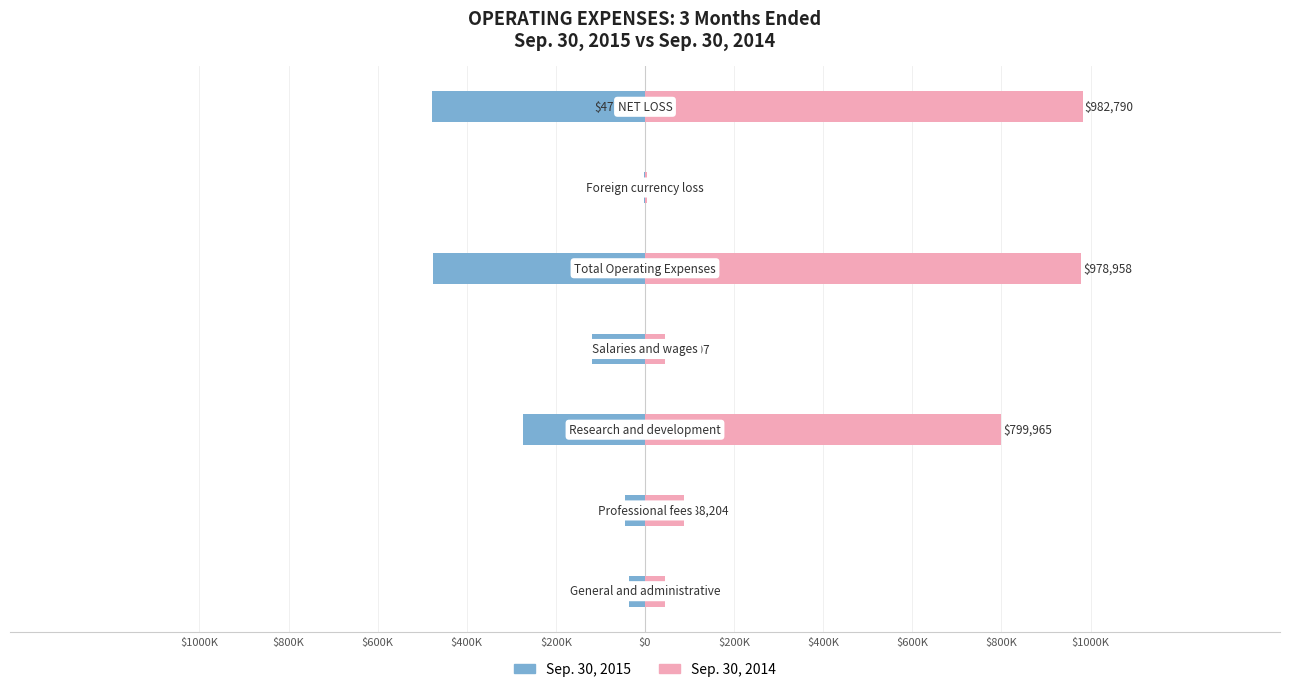

What is the difference between the highest and lowest values at $0?

82766